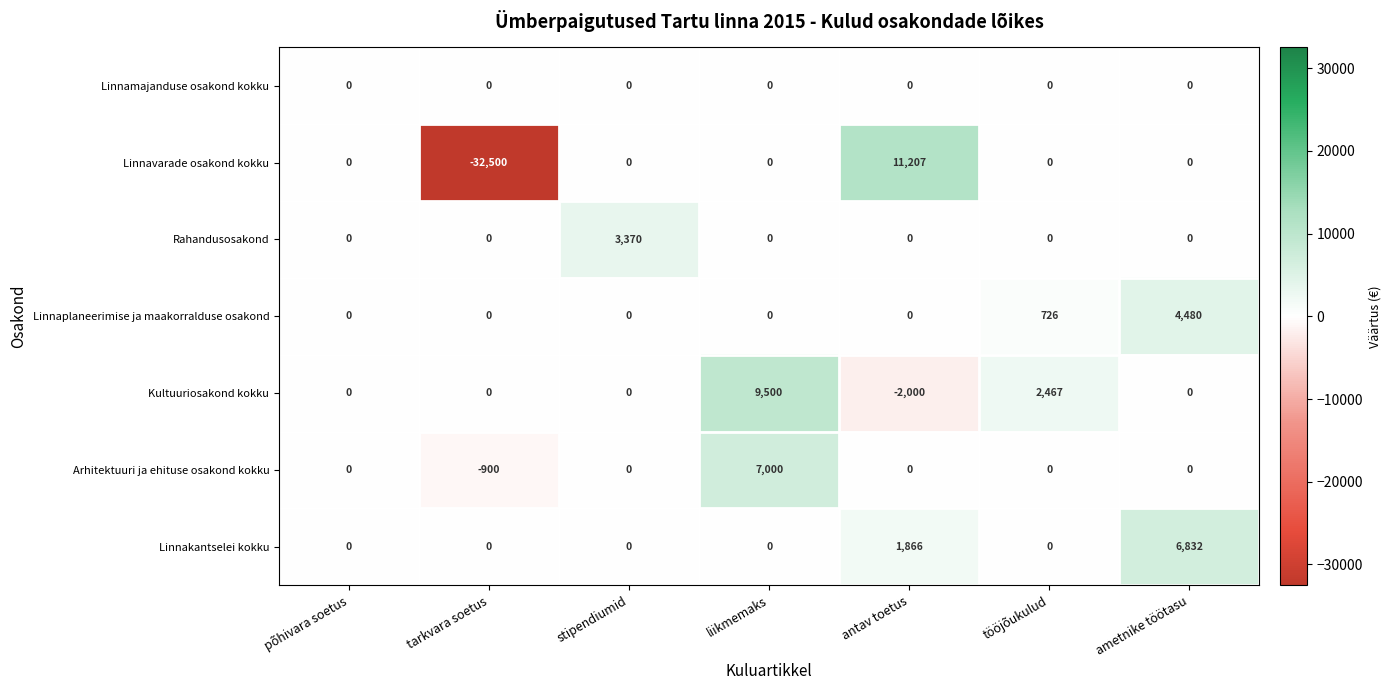

List the series in order of their peak value, highest first.

Linnavarade osakond kokku, Kultuuriosakond kokku, Arhitektuuri ja ehituse osakond kokku, Linnakantselei kokku, Linnaplaneerimise ja maakorralduse osakond, Rahandusosakond, Linnamajanduse osakond kokku